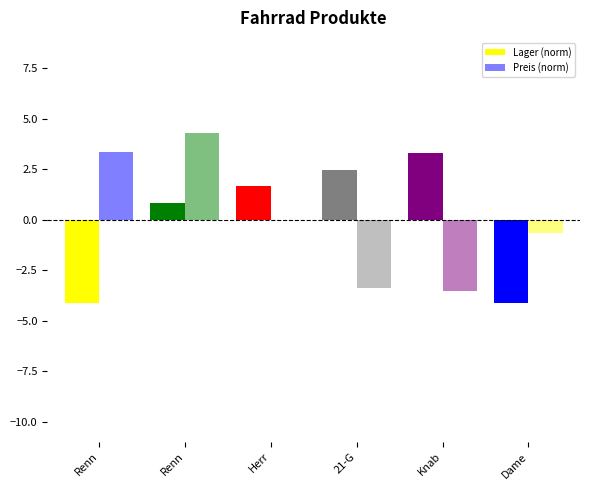

What is the value of the Preis (norm) bar at the 6th from the left?

-0.7